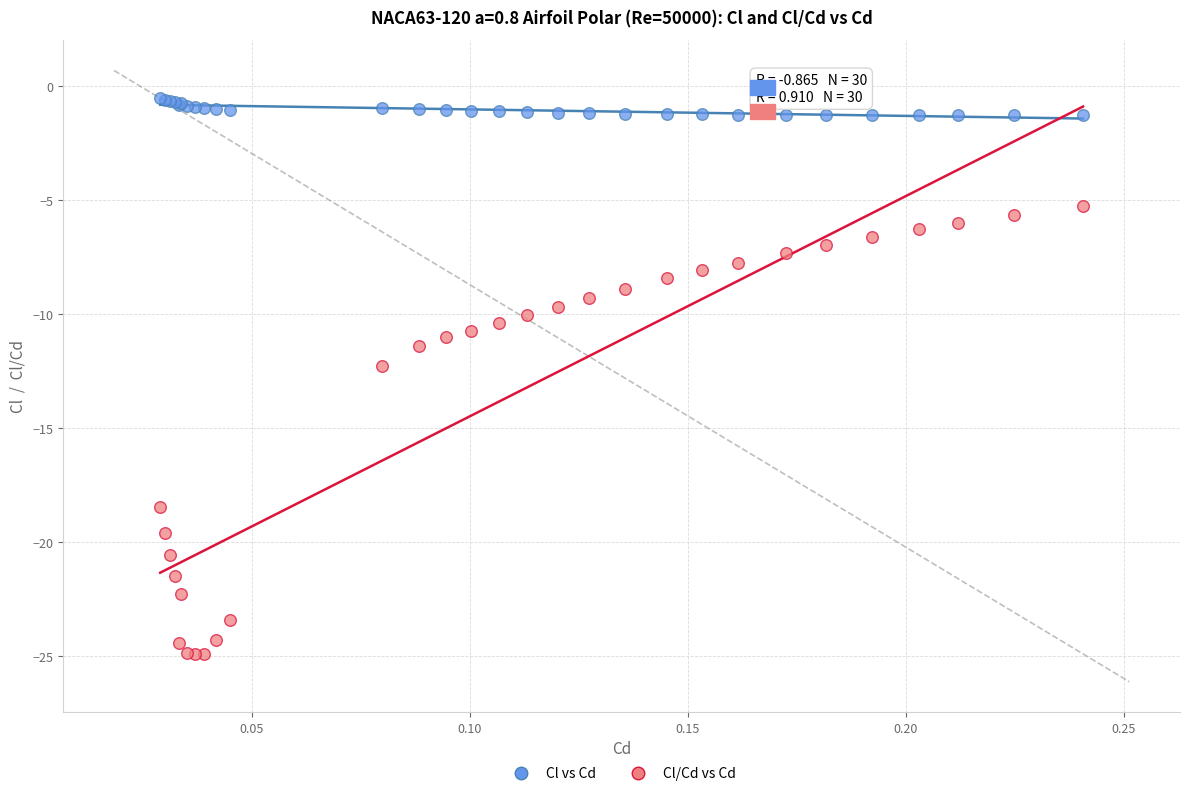

In the Cl/Cd vs Cd series, what Y value is closest to -15?

-12.3